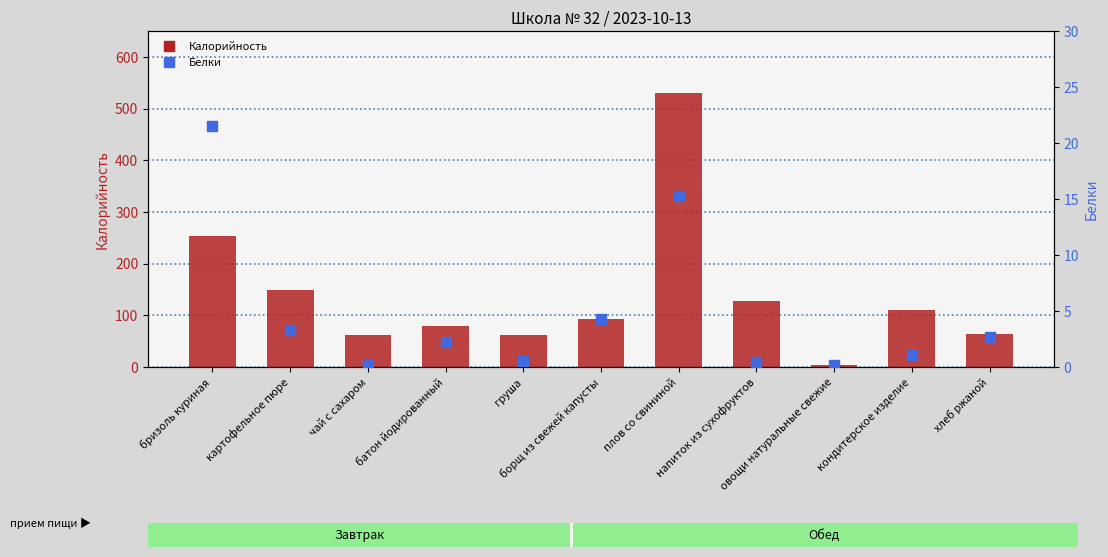

Which series has the largest total across all categories?

Калорийность